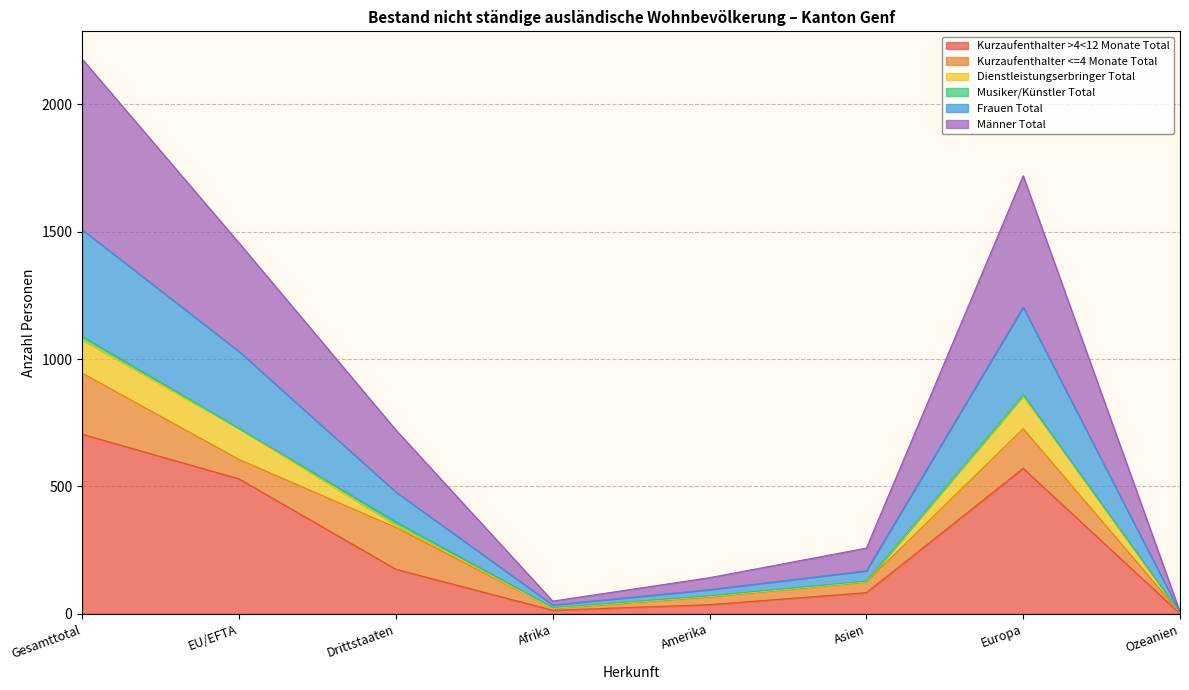

At which label does Frauen Total first exceed 478?

Gesamttotal